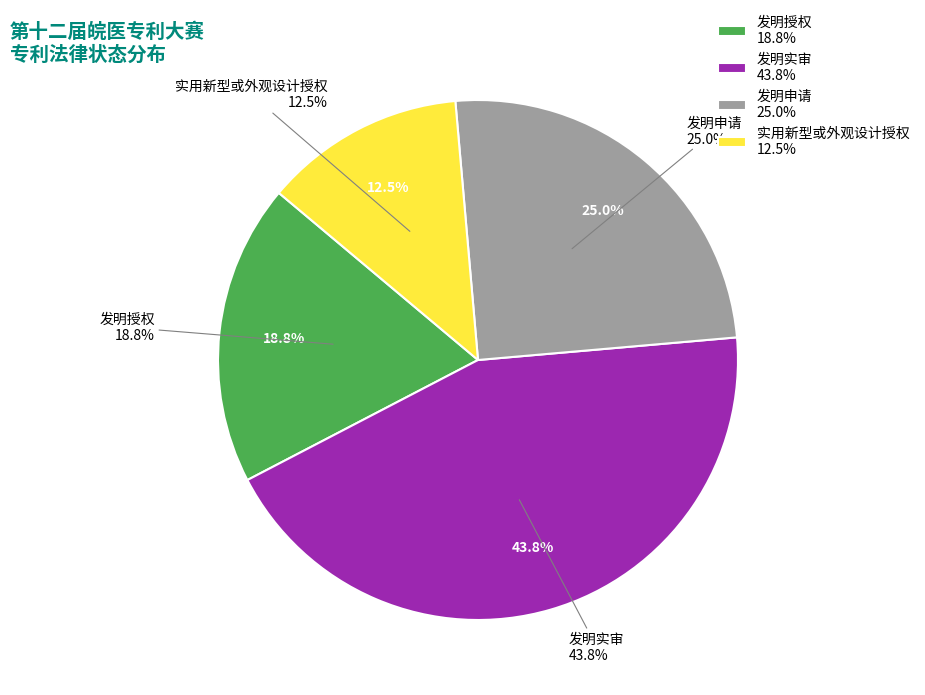

True or false: 发明实审 accounts for 55% of the total.

False